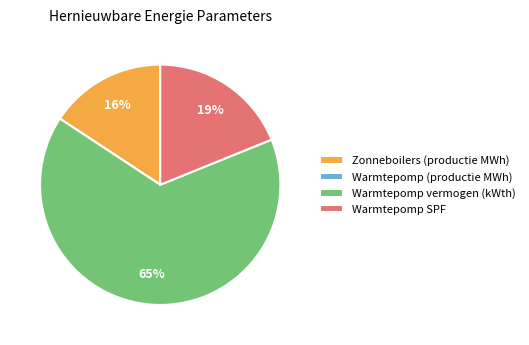

Approximately how many times larger is the value at Warmtepomp SPF compared to Warmtepomp vermogen (kWth)?

0.3